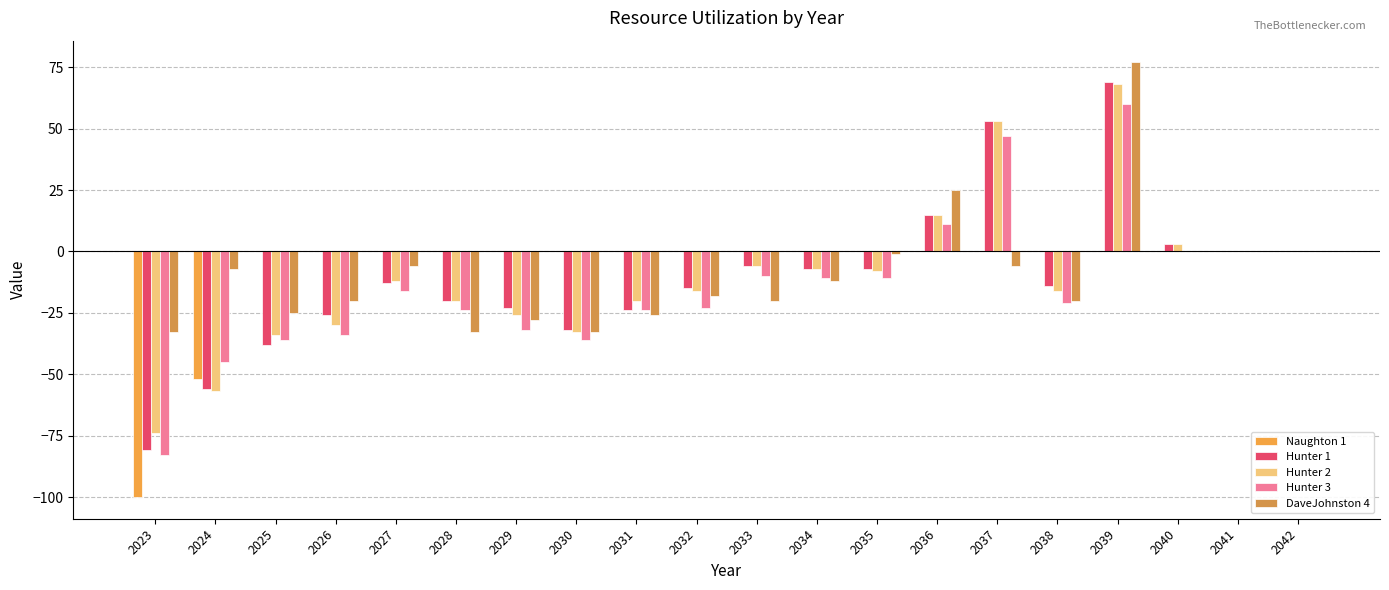

Are the bars horizontal?

No